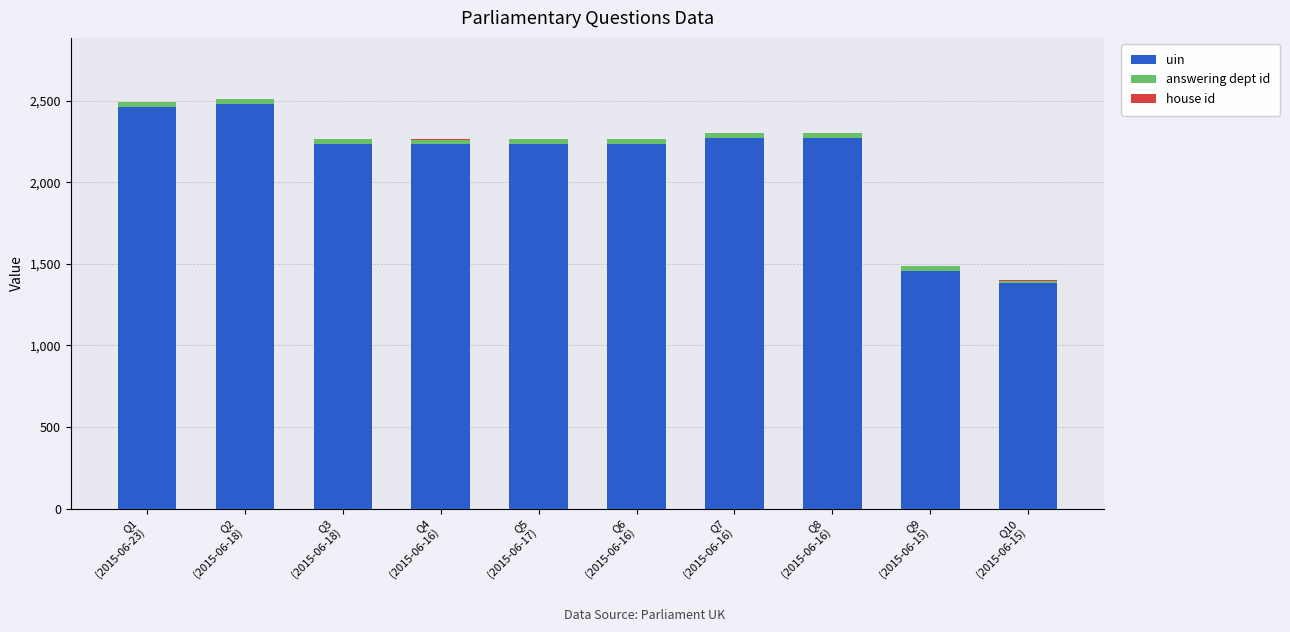

What is the maximum value for uin?

2480